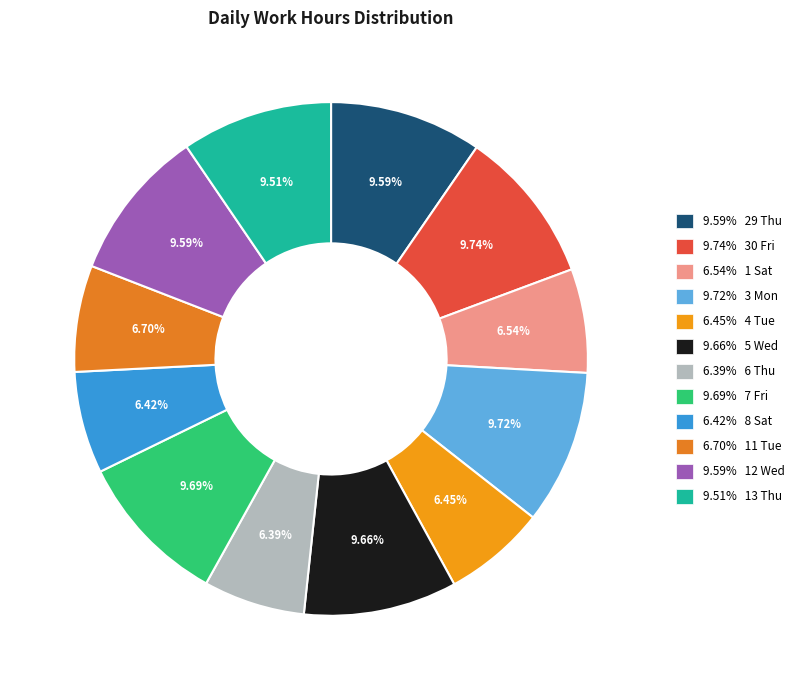

How many slices are in this pie chart?

12